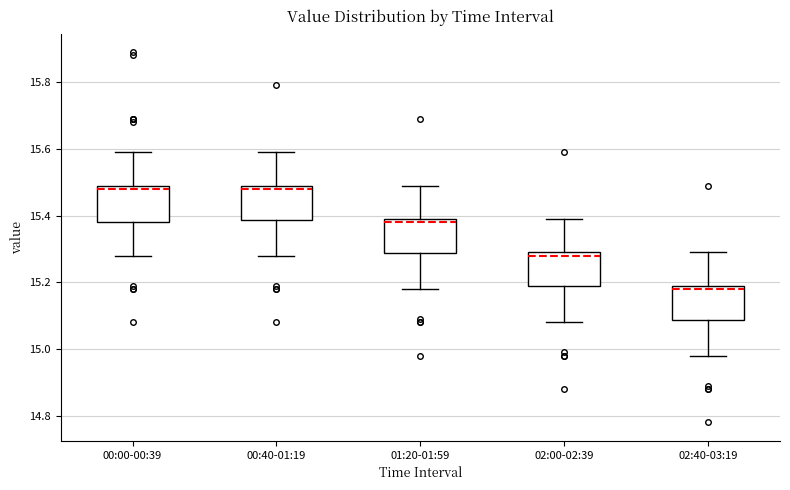

Reading left to right, transcribe this box plot: for each box, give where its median line is, the range the box spans, and where its two whiskers end, as read against the y-axis. The values are not printed on the chart, so give them approximately, as read against the axis.

00:00-00:39: median 15.48, box 15.38 to 15.50, whiskers 15.28 to 15.60
00:40-01:19: median 15.48, box 15.38 to 15.50, whiskers 15.28 to 15.60
01:20-01:59: median 15.38, box 15.28 to 15.40, whiskers 15.18 to 15.50
02:00-02:39: median 15.28, box 15.18 to 15.30, whiskers 15.08 to 15.40
02:40-03:19: median 15.18, box 15.08 to 15.20, whiskers 14.98 to 15.30